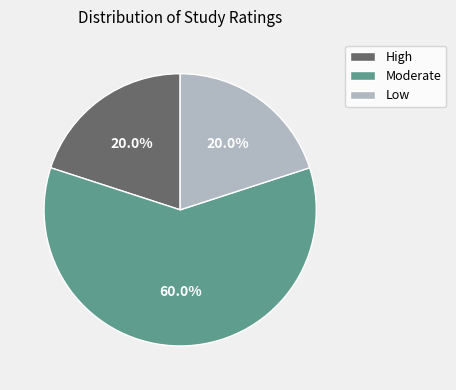

Which has a higher value, Moderate or High?

Moderate